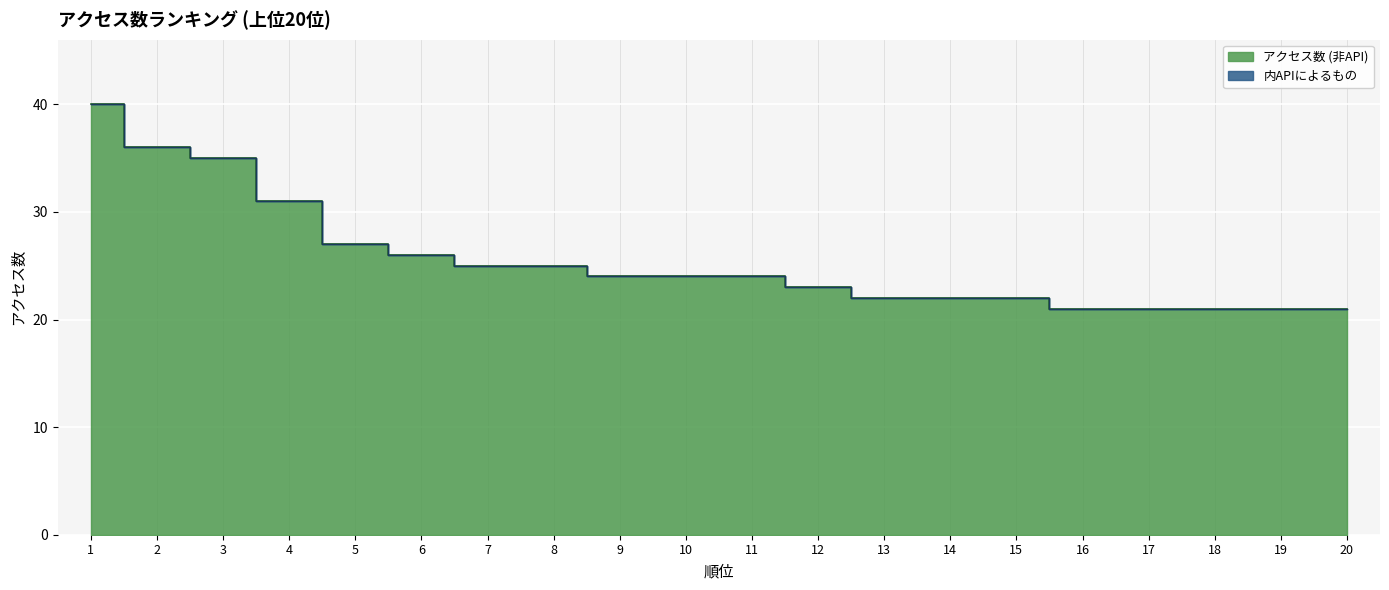

What is the sum of all values?

511